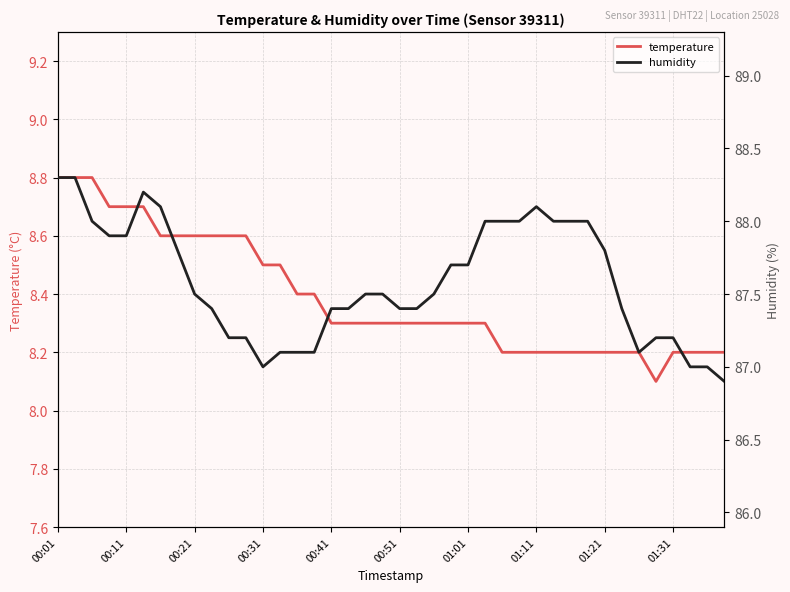

What is the sum of the humidity values at 21 and 17?

174.8